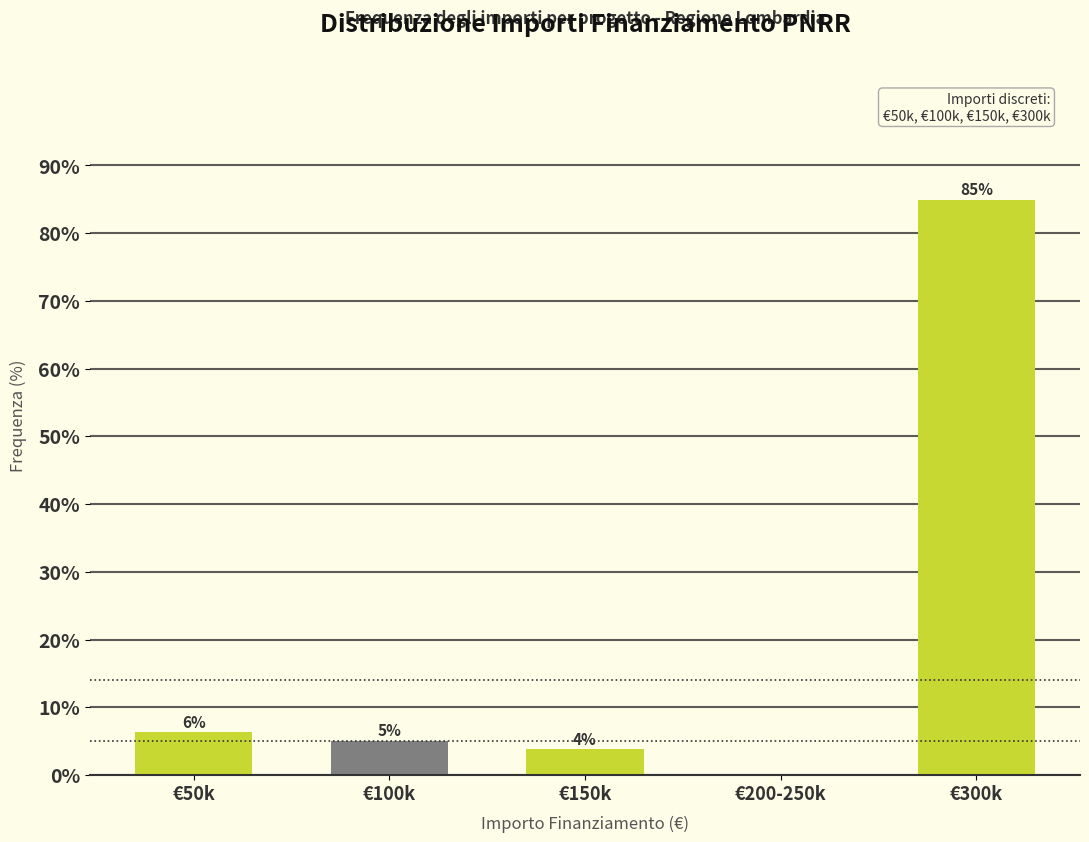

At which category does the chart reach its peak across all series?

€300k